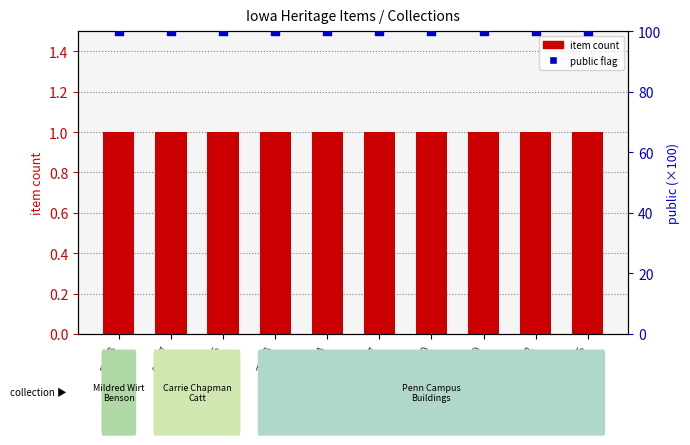

At how many categories does at least one series exceed 1?

10